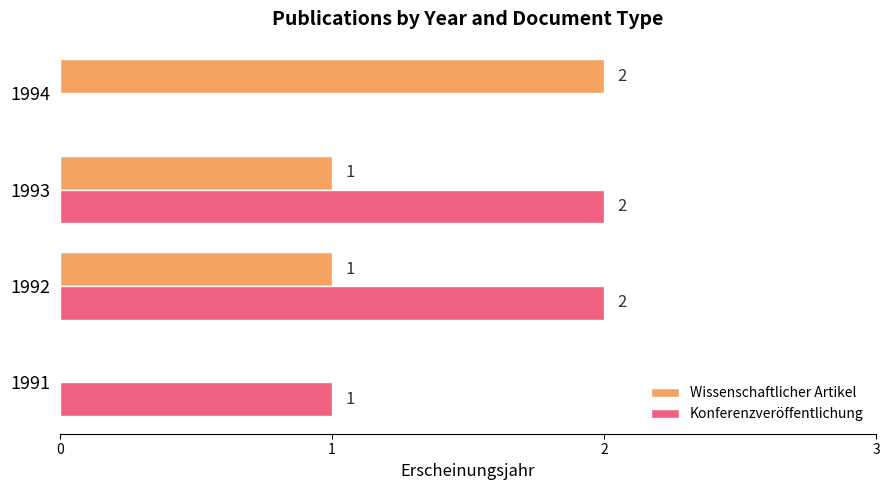

Between 1993 and 1994, which series saw the biggest shift?

Konferenzveröffentlichung